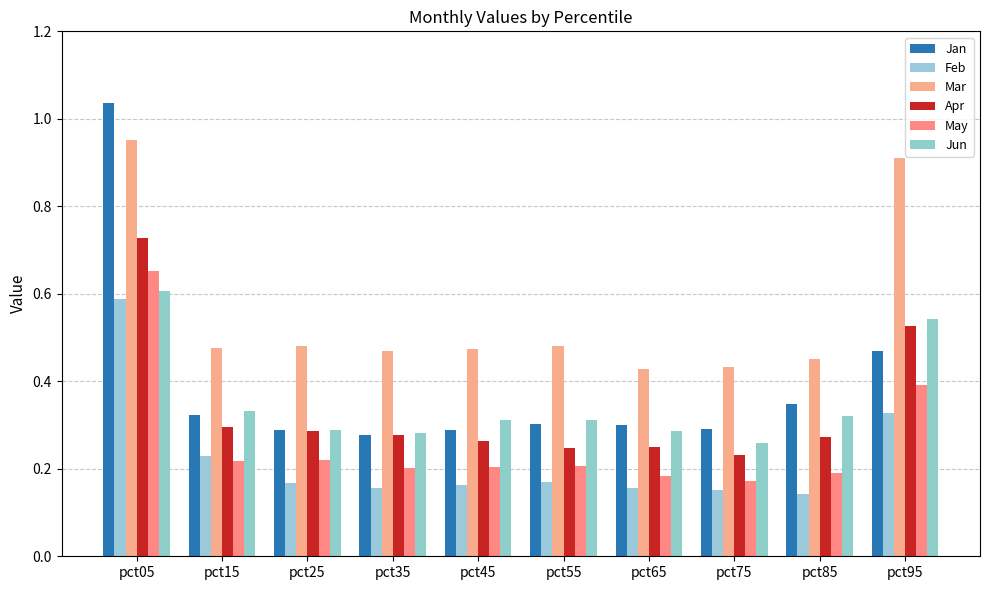

At how many categories does at least one series exceed 0?

10